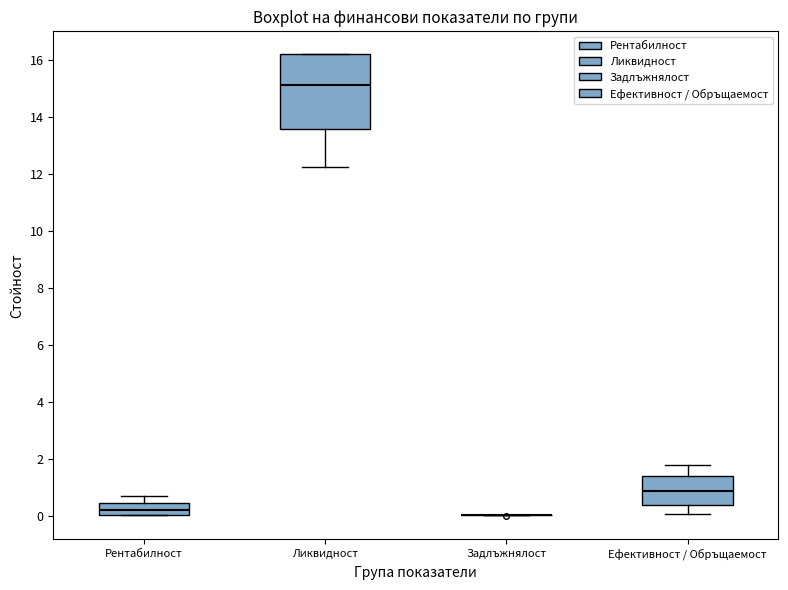

Reading left to right, transcribe this box plot: for each box, give where its median line is, the range the box spans, and where its two whiskers end, as read against the y-axis. The values are not printed on the chart, so give them approximately, as read against the axis.

Рентабилност: median 0.2, box 0.0 to 0.4, whiskers 0.0 to 0.8
Ликвидност: median 15.2, box 13.6 to 16.2, whiskers 12.2 to 16.2
Задлъжнялост: box collapsed to a line at 0.0, whiskers 0.0 to 0.0
Ефективност / Обръщаемост: median 0.8, box 0.4 to 1.4, whiskers 0.0 to 1.8